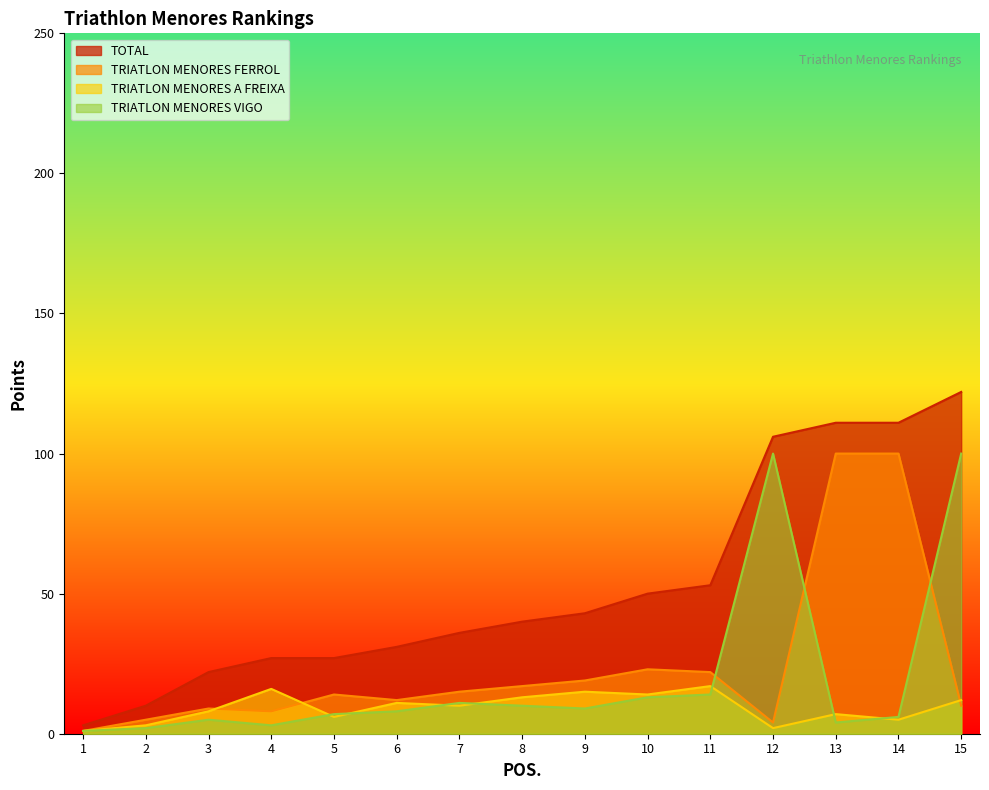

Which series changed the most between 10 and 11?

TOTAL